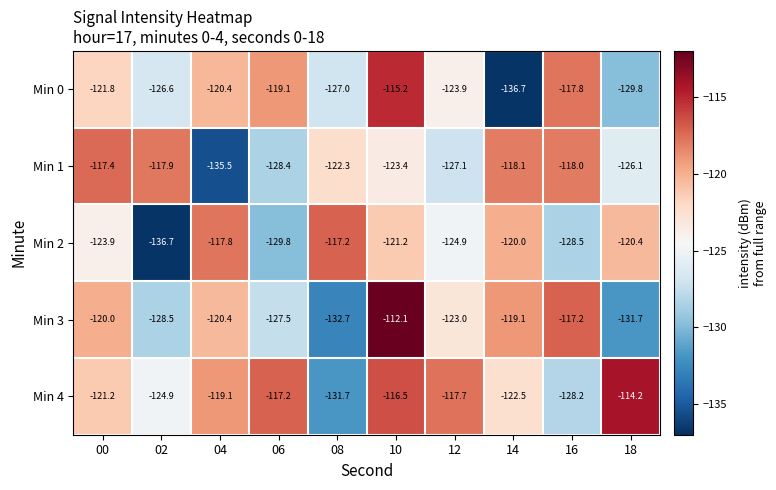

What is the difference between the Min 3 values at 06 and 12?

4.5